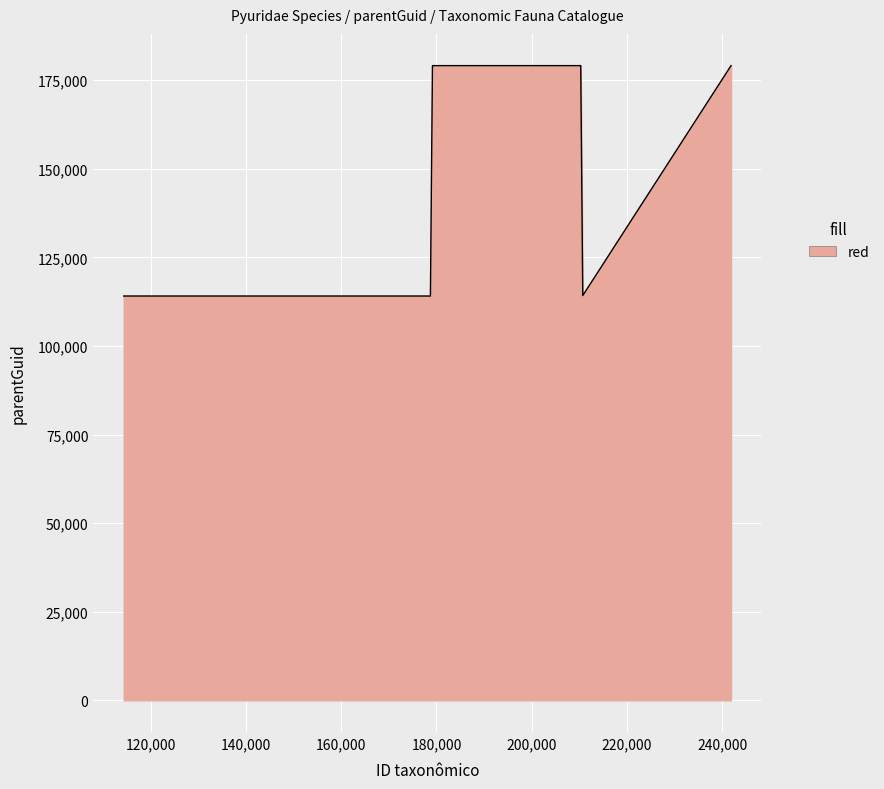

How many lines are shown in the chart?

1